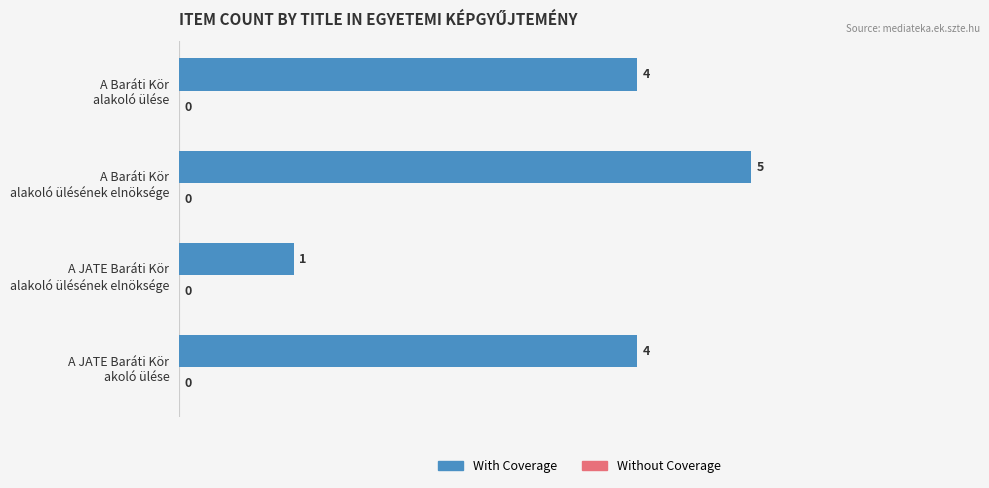

What is the sum of all values?

14